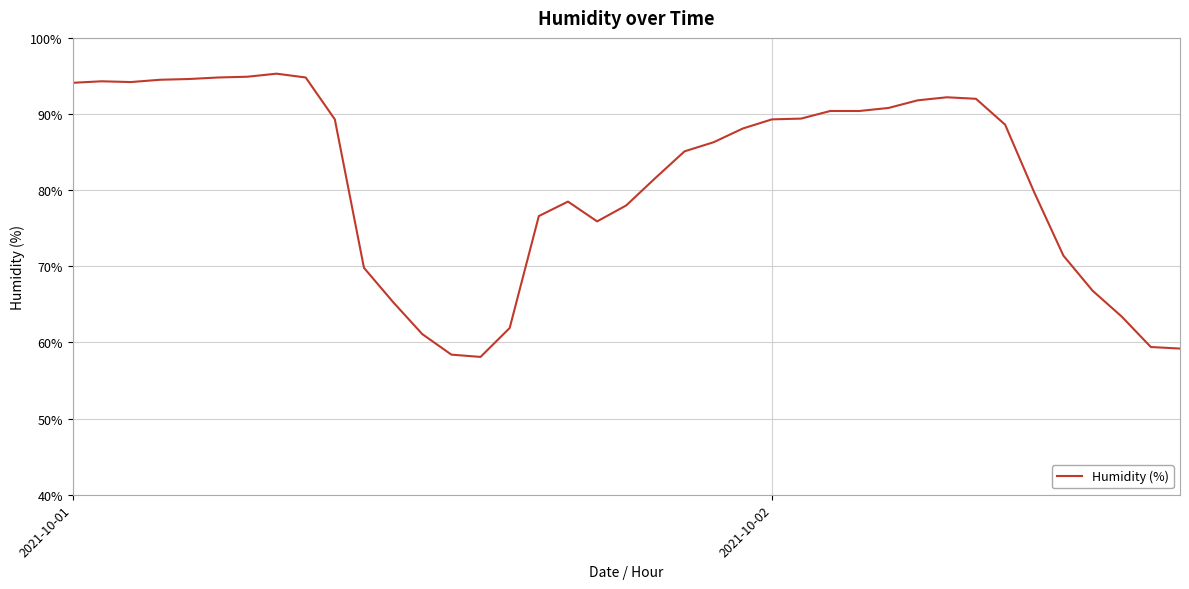

How many series are shown in this chart?

1